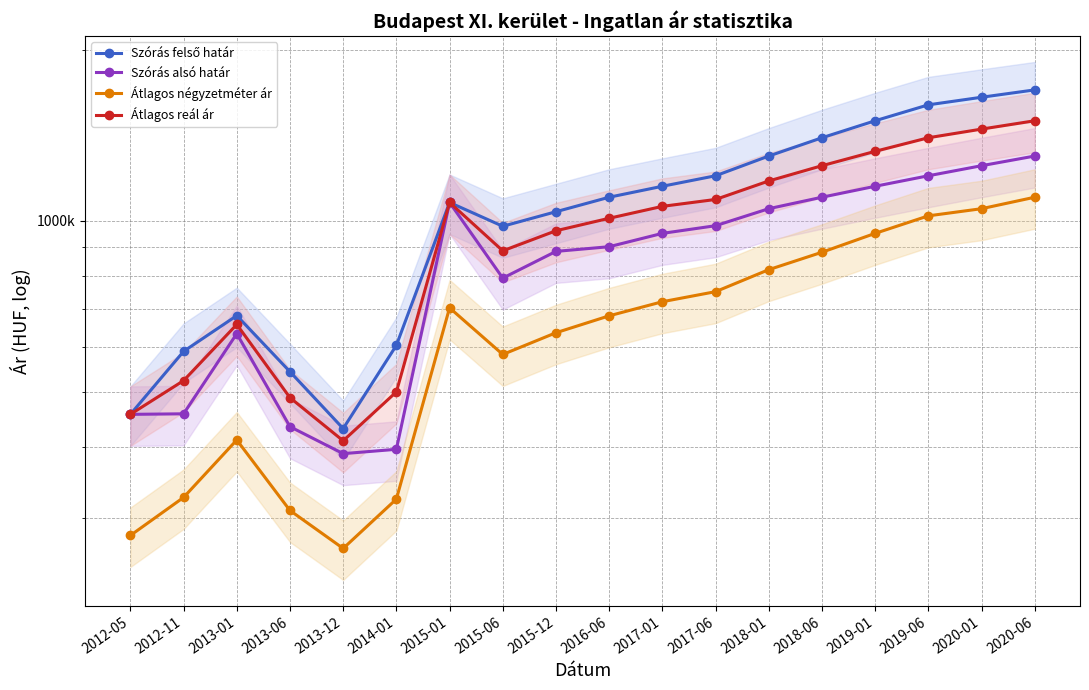

How many values in the Szórás alsó határ series are below 950000?

9